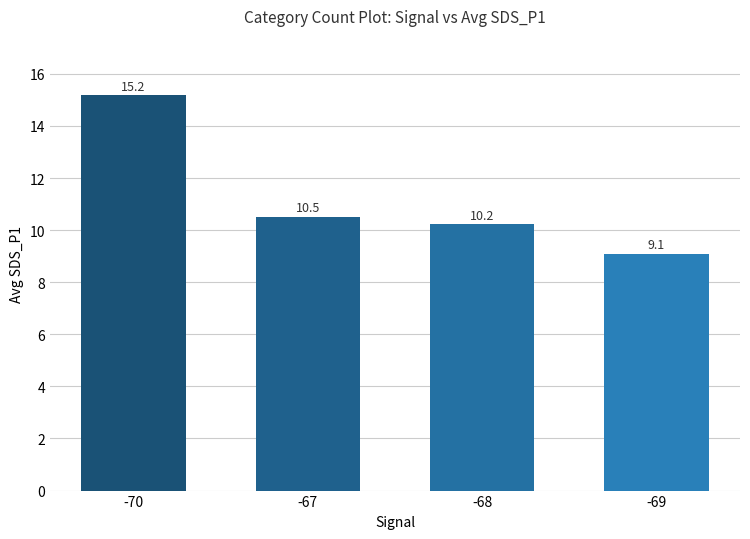

Which label corresponds to the smallest value in the chart?

-69